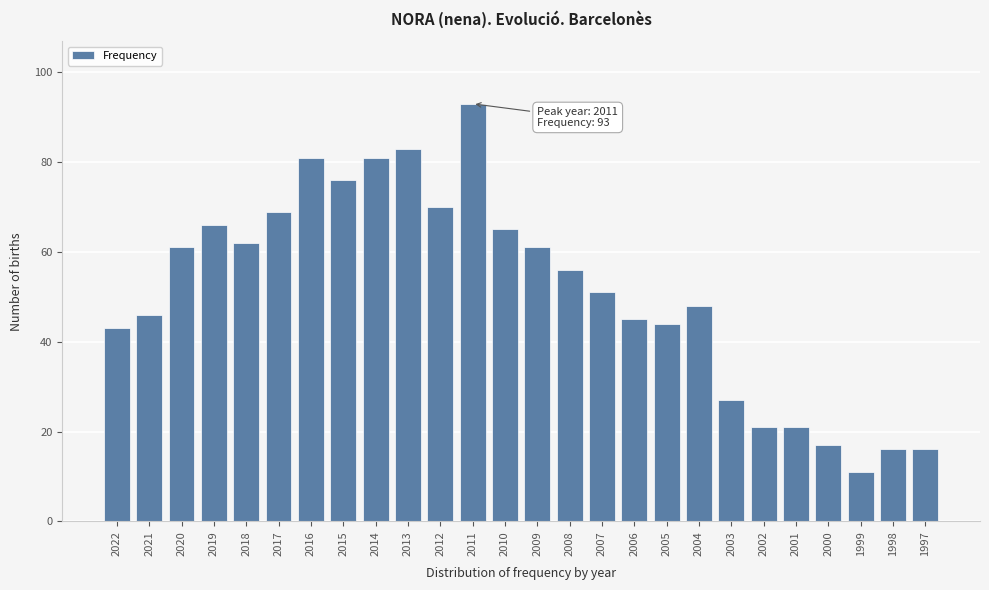

Reading right to left, list all the values displayed in this chart.

1997=16	1998=16	1999=11	2000=17	2001=21	2002=21	2003=27	2004=48	2005=44	2006=45	2007=51	2008=56	2009=61	2010=65	2011=93	2012=70	2013=83	2014=81	2015=76	2016=81	2017=69	2018=62	2019=66	2020=61	2021=46	2022=43